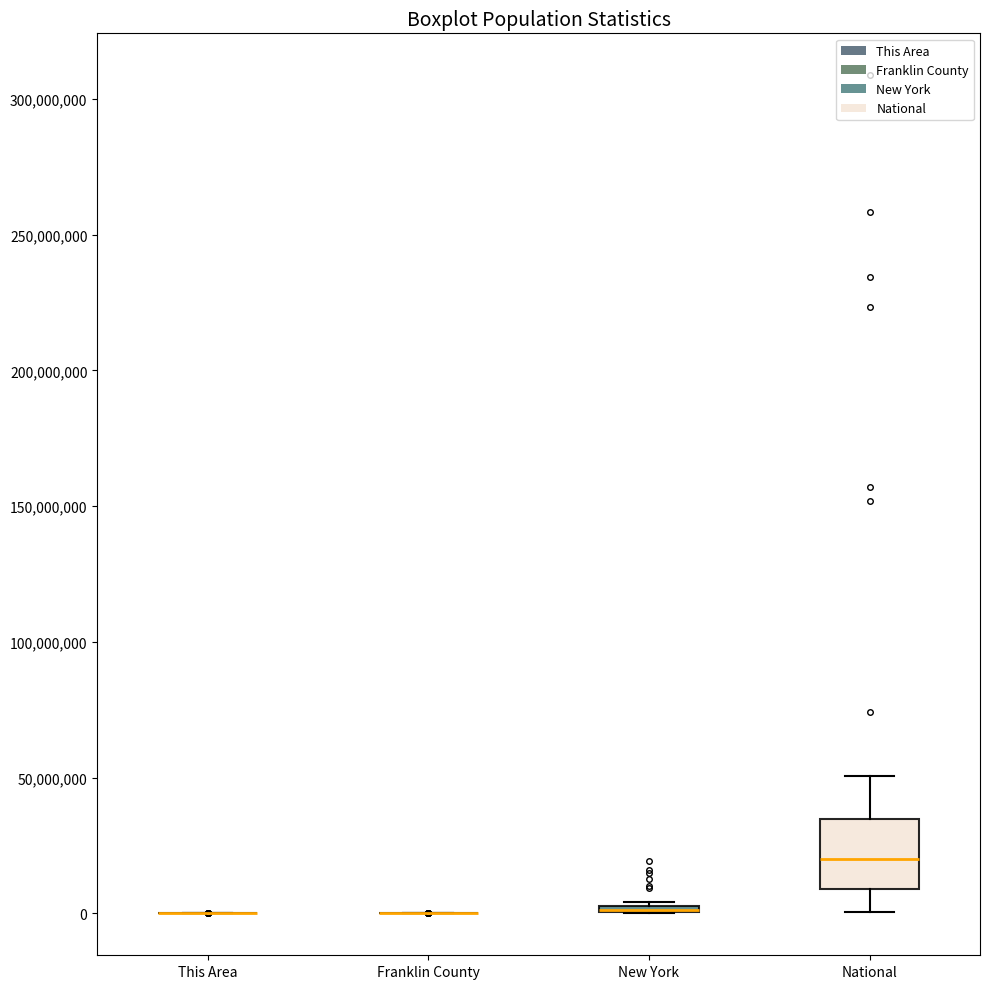

Which box is the tallest, from its lower edge to its upper edge?

National